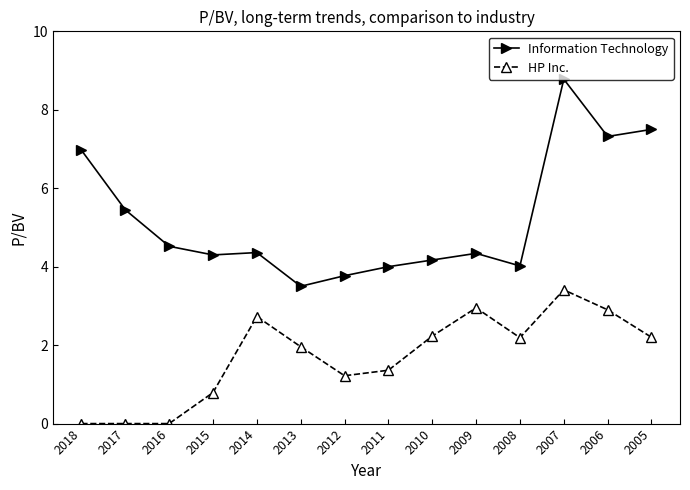

The Information Technology series shows 4.0 at 2008. True or false?

True